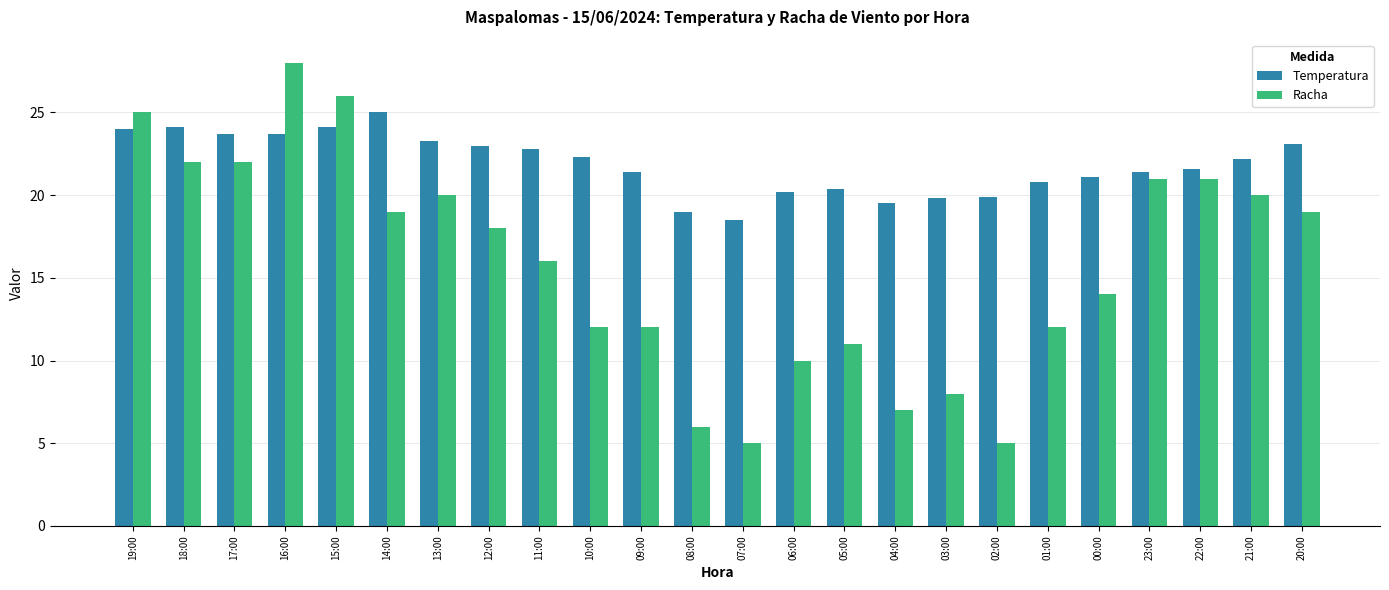

Which category has the highest value in the Racha series?

16:00